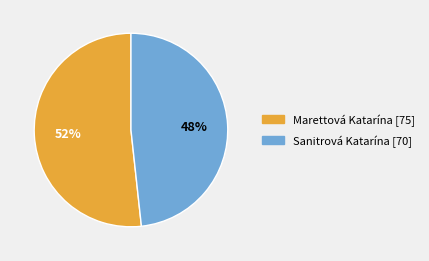

To the nearest percent, what portion does Sanitrová Katarína represent?

48%